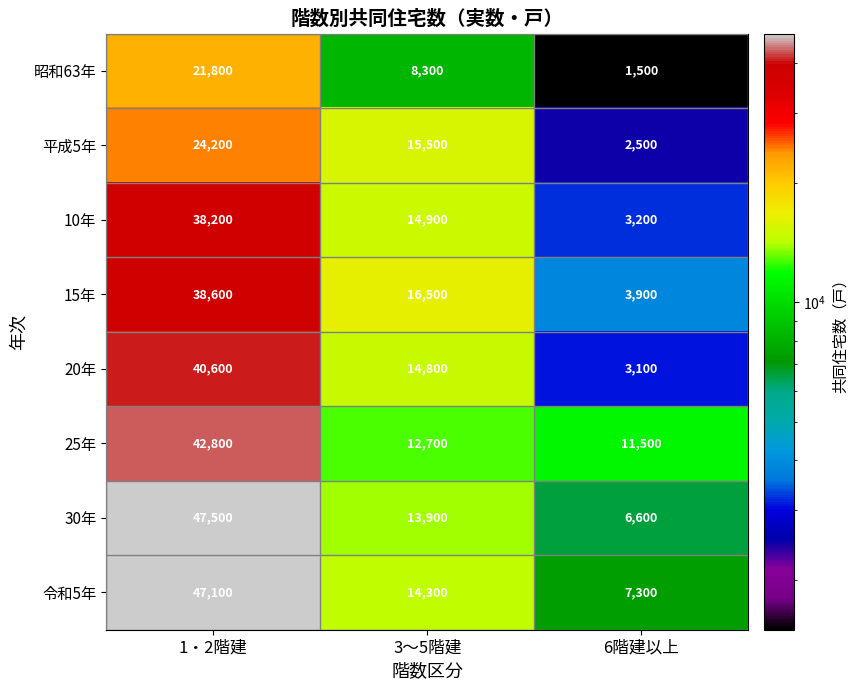

At which category does the chart reach its minimum across all series?

6階建以上